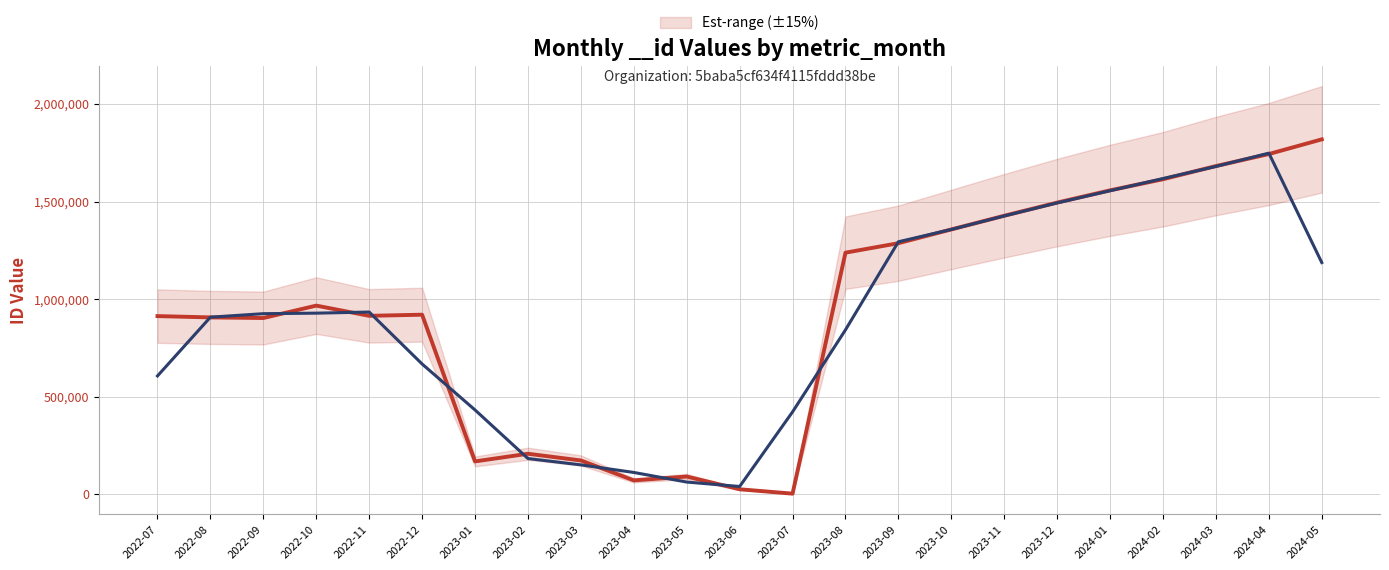

How many interior local peaks (higher than both neighbors) does the data have?

4